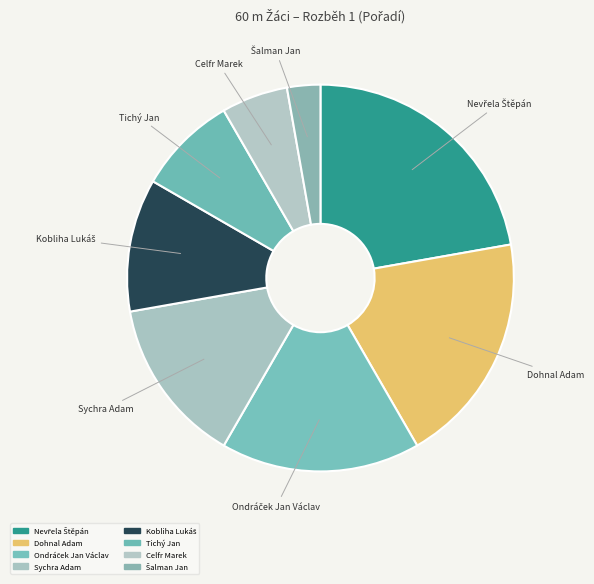

Combined, do Tichý Jan and Celfr Marek account for over 50%?

No